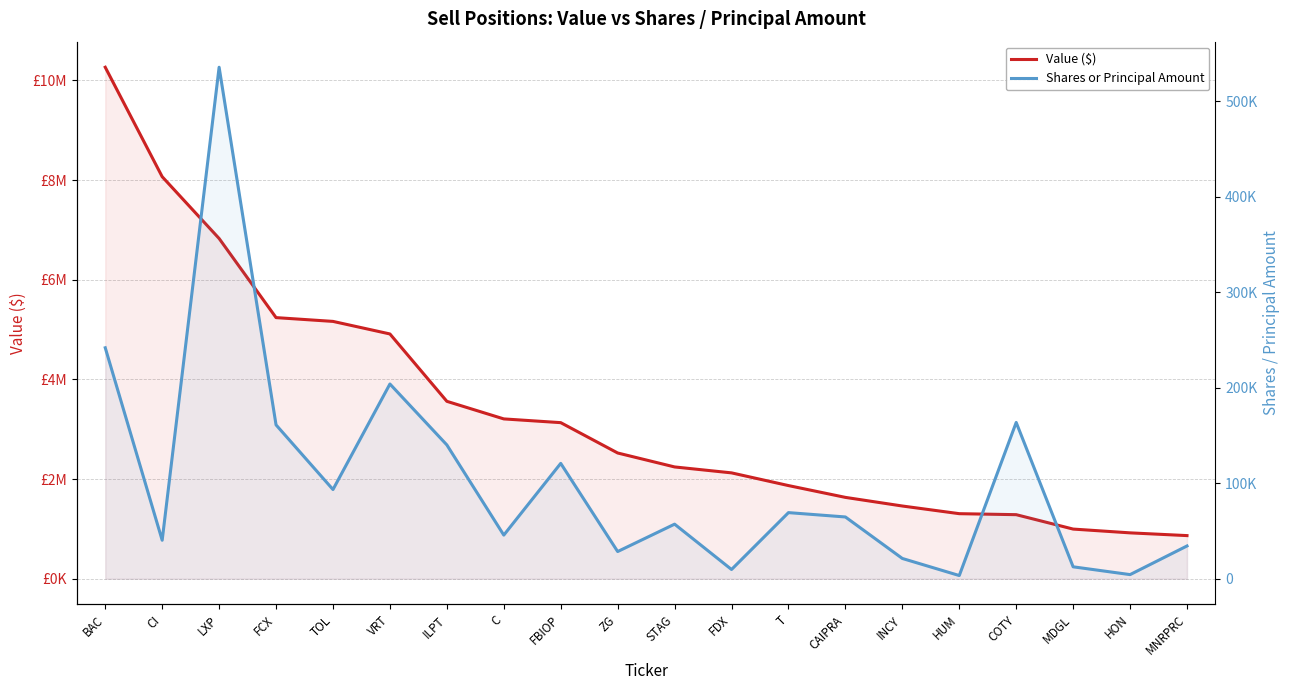

Which category has the lowest value in the Shares or Principal Amount series?

HUM